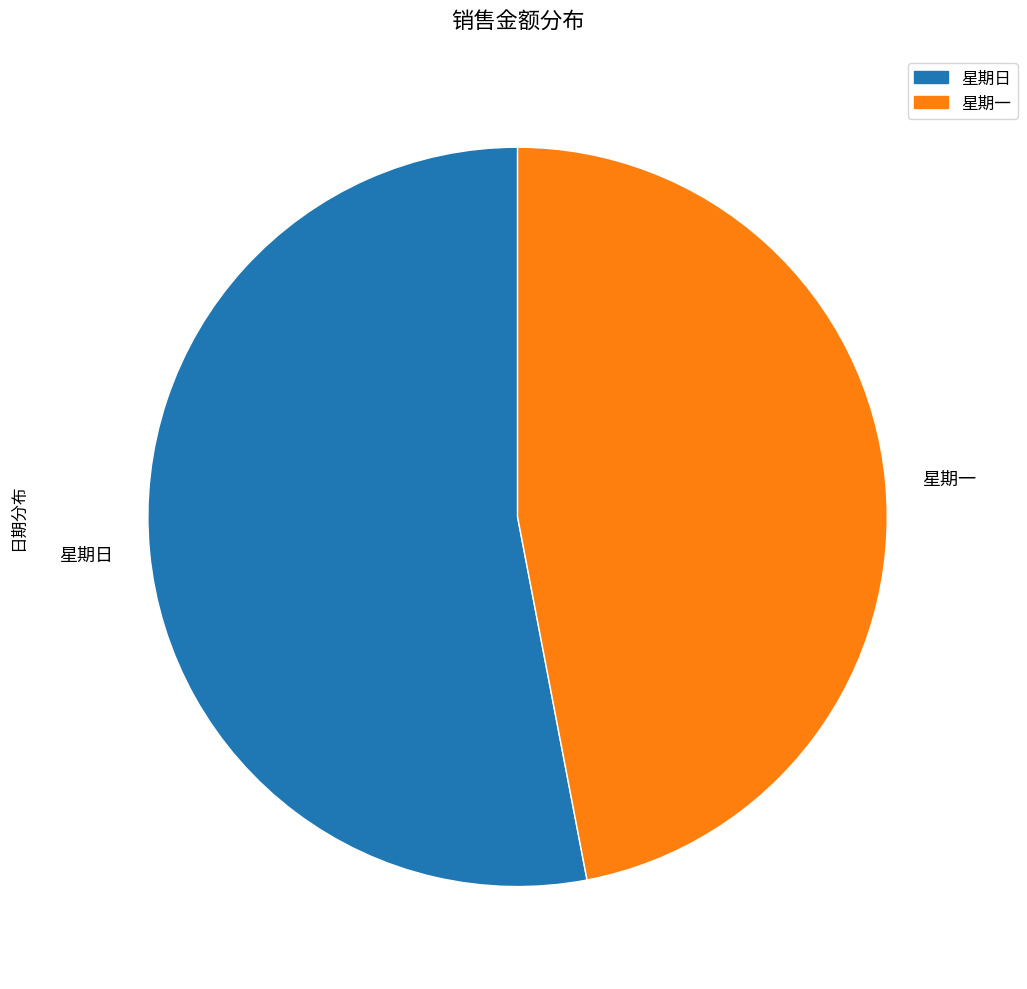

True or false: 星期一 accounts for 36% of the total.

False